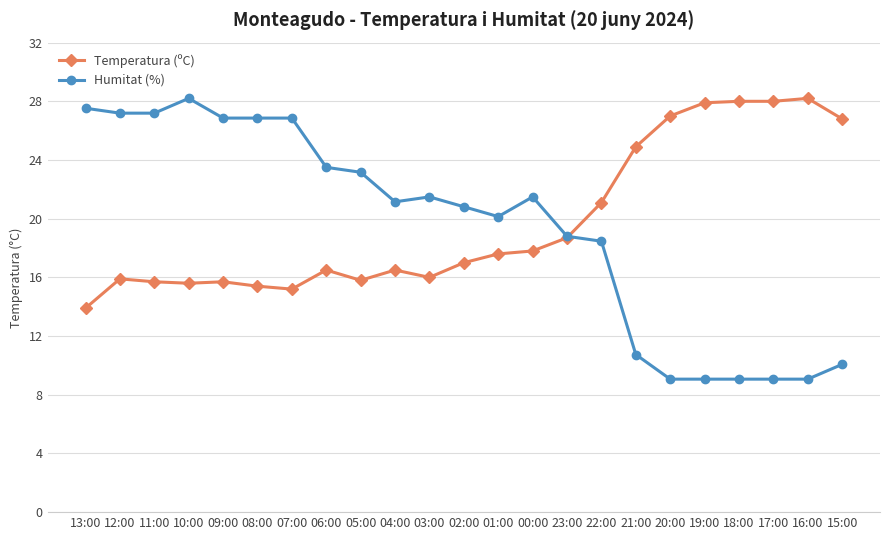

What is the greatest value displayed?

28.2